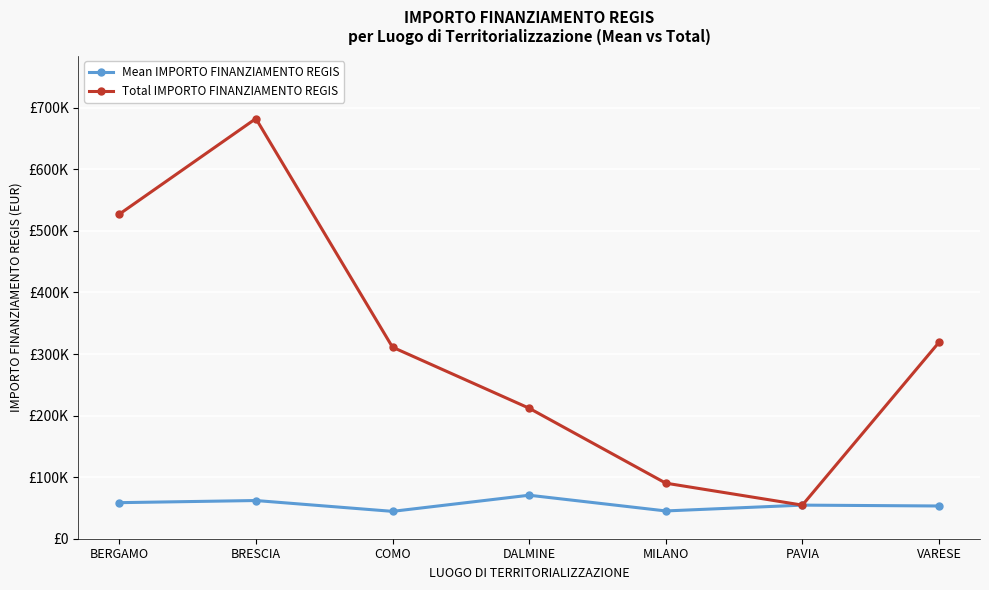

What are all the series names shown in the legend?

Mean IMPORTO FINANZIAMENTO REGIS, Total IMPORTO FINANZIAMENTO REGIS